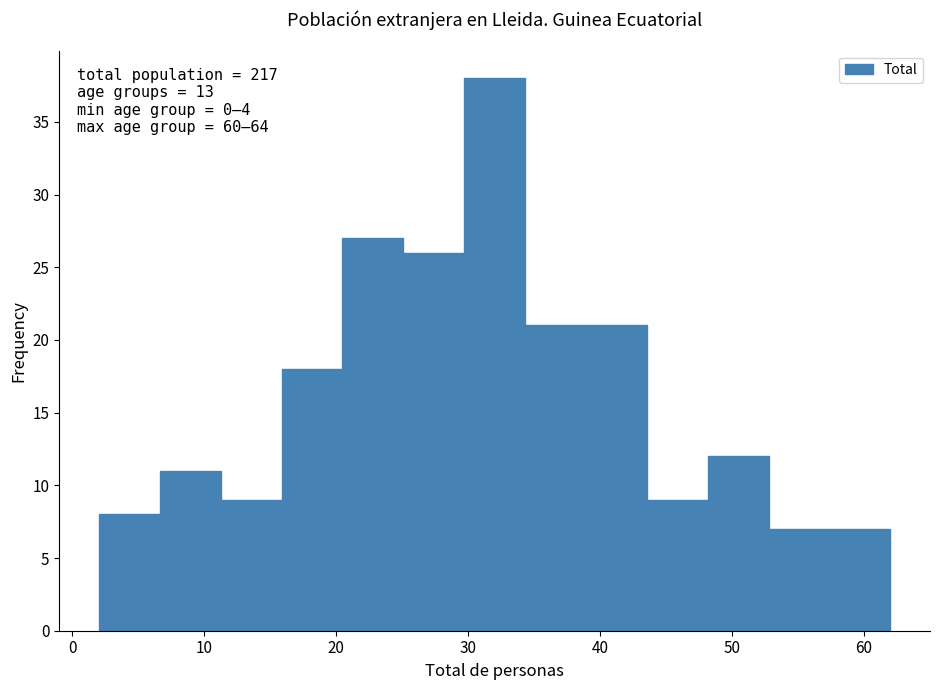

Over which range of the x-axis is the bar tallest?

30 to 34